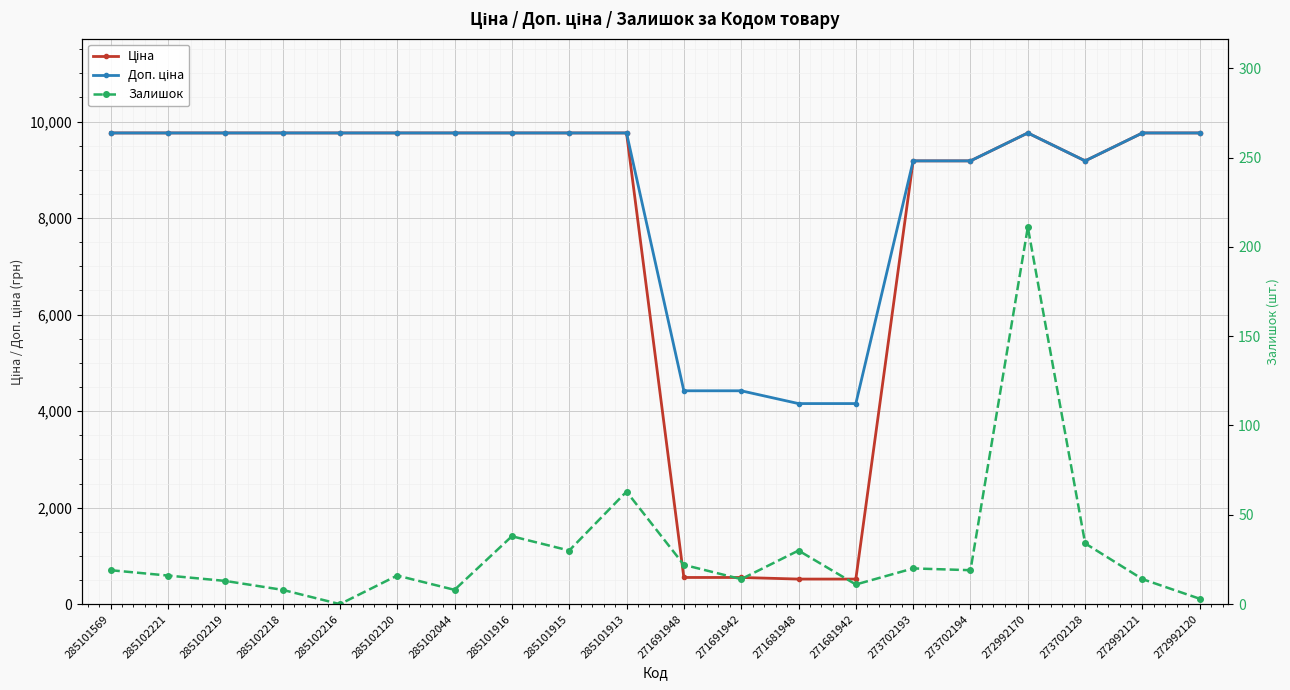

Is this an area chart (filled region under the line)?

No